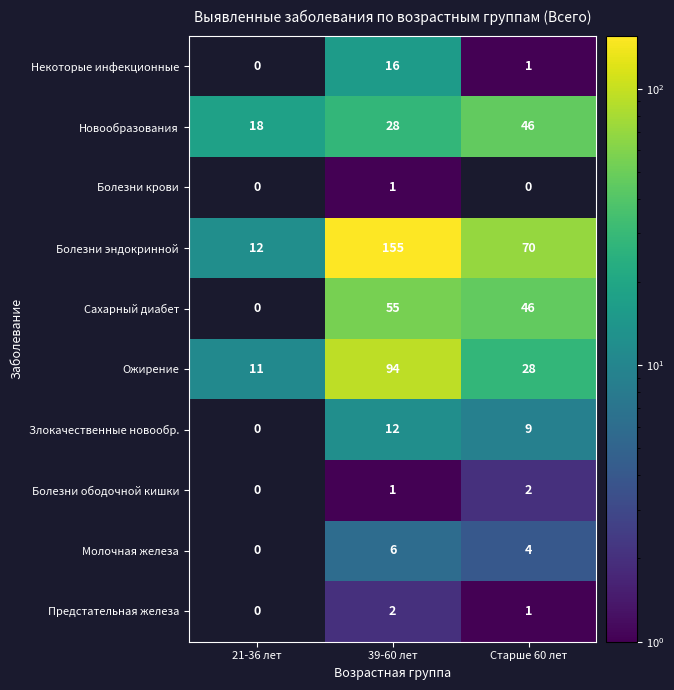

What is the approximate value of Болезни эндокринной at 21-36 лет?

12